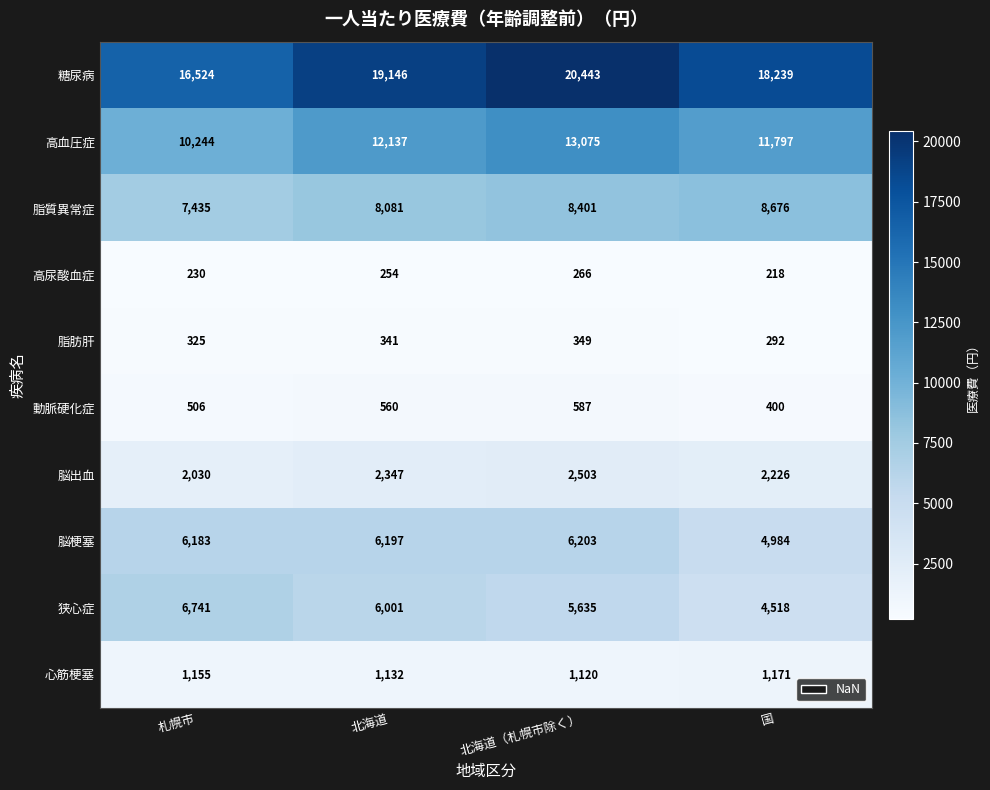

The 狭心症 series shows 8441.0 at 北海道. True or false?

False